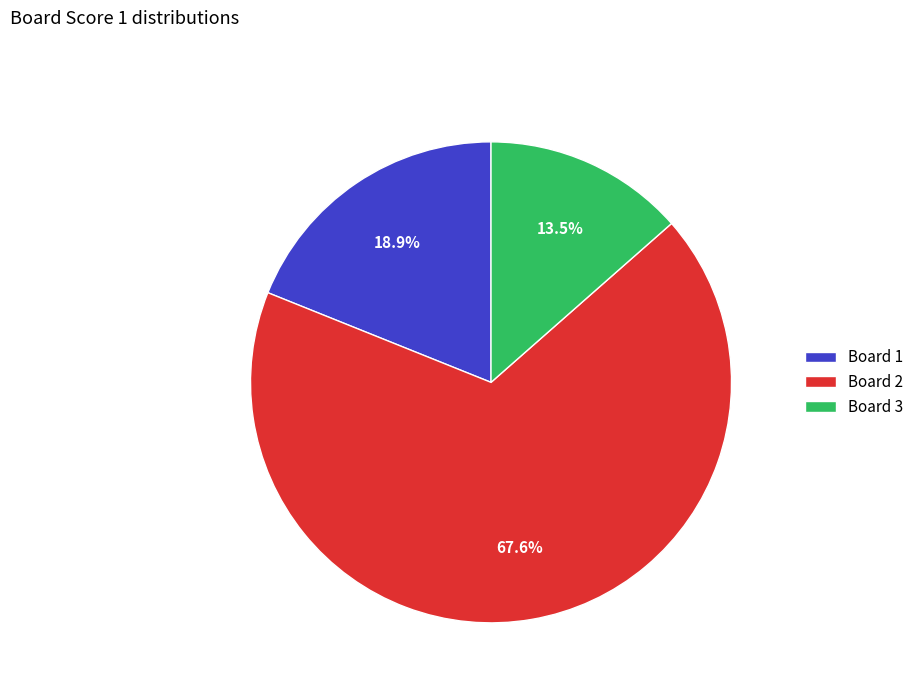

What portion of the pie excludes Board 1?

81.1%